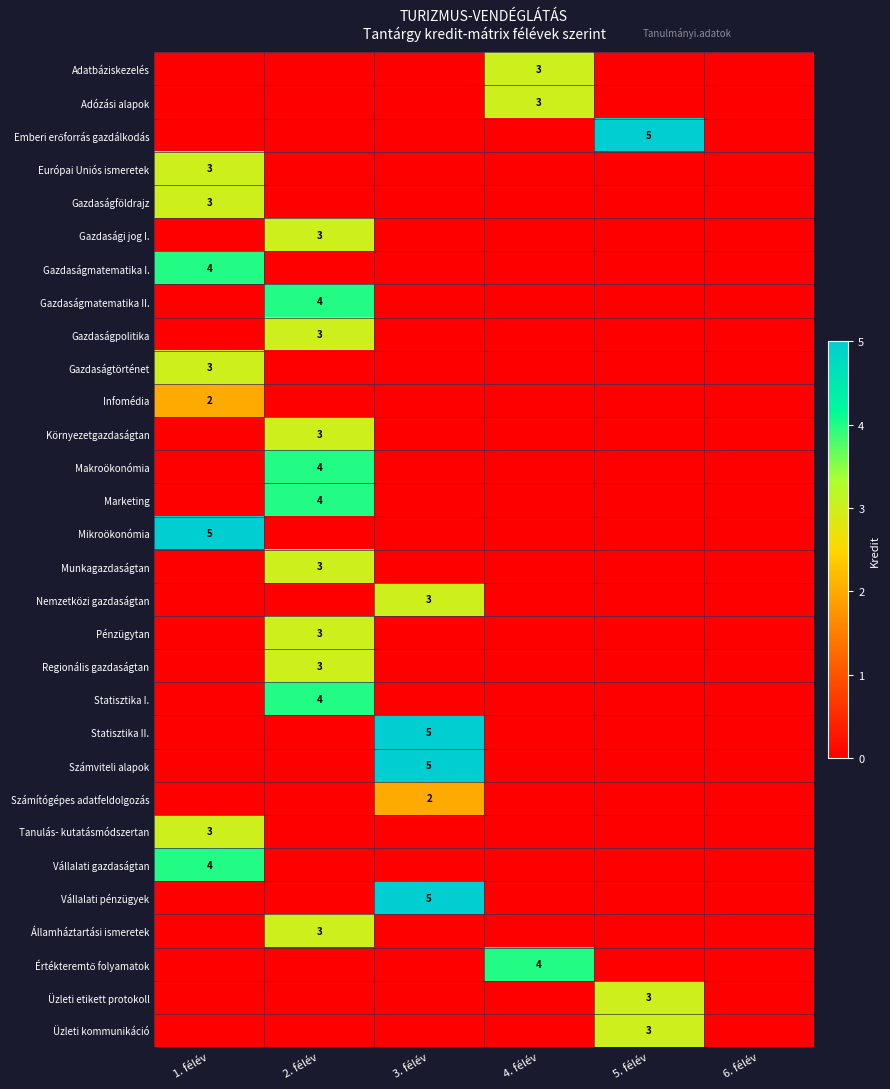

Which label corresponds to the largest value in the chart?

5. félév